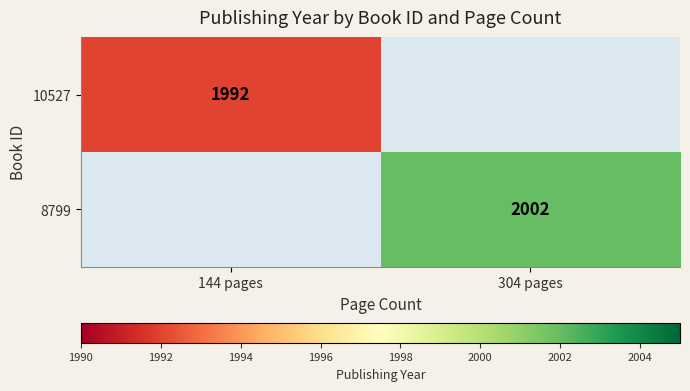

True or false: 10527 has a value of 2744 at 144 pages.

False